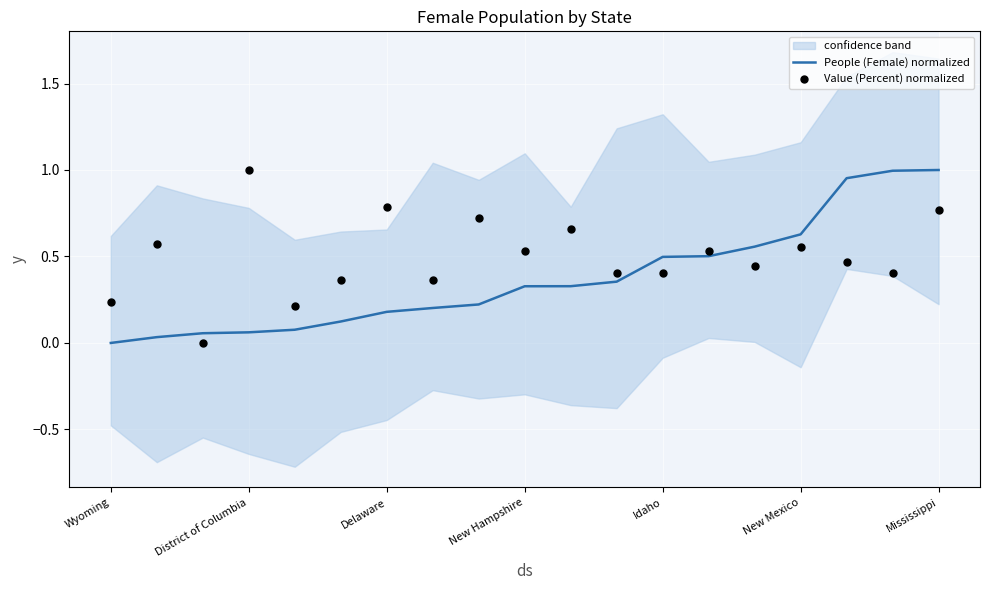

Is the value of People (Female) normalized at 13 greater than the value of Value (Percent) normalized at 7?

Yes